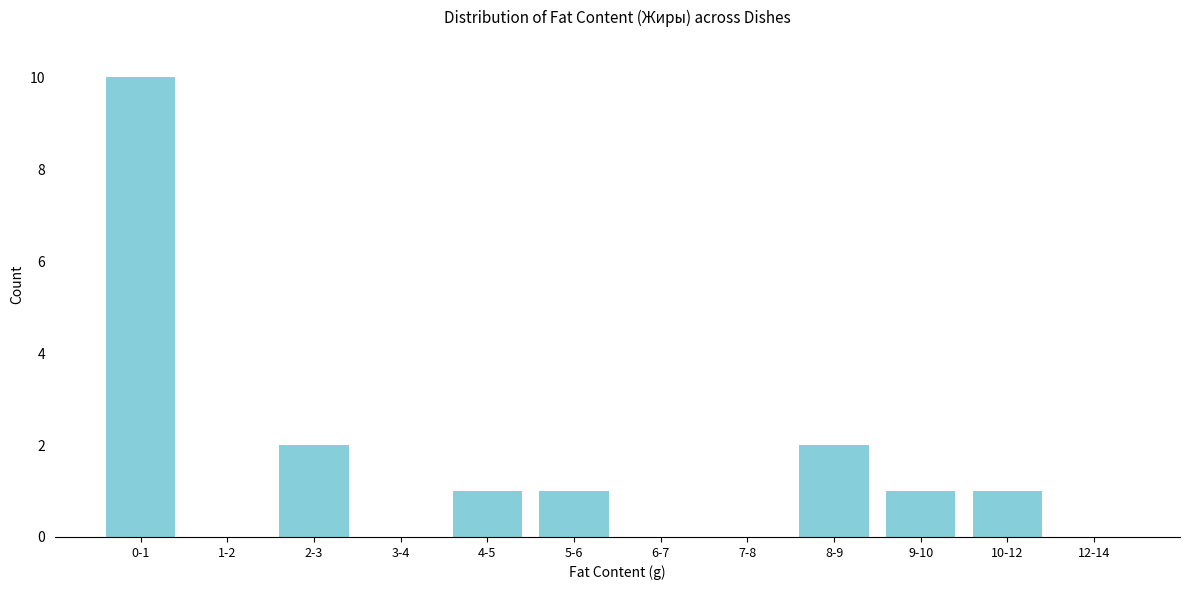

Reading right to left, what are all the values shown in this chart?

12-14=0	10-12=1	9-10=1	8-9=2	7-8=0	6-7=0	5-6=1	4-5=1	3-4=0	2-3=2	1-2=0	0-1=10